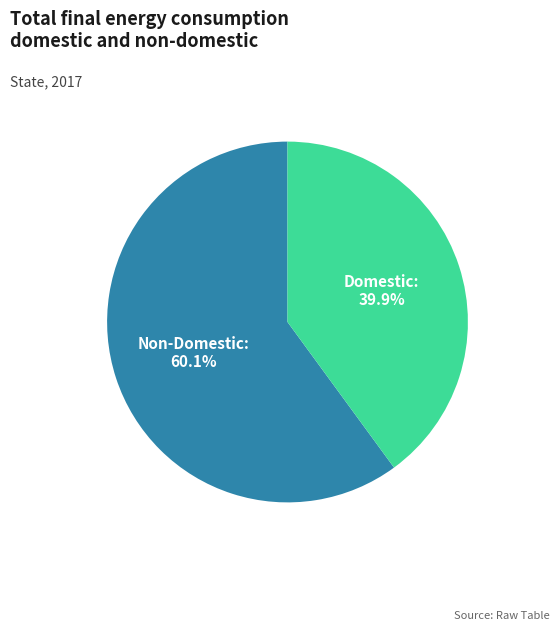

Combined, what portion of the pie is Domestic and Non-Domestic?

100.0%